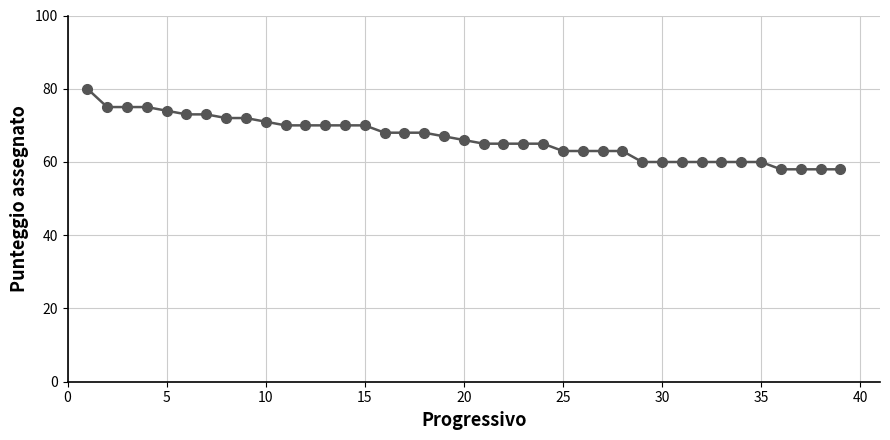

Reading right to left, list all the values displayed in this chart.

58	58	58	58	60	60	60	60	60	60	60	63	63	63	63	65	65	65	65	66	67	68	68	68	70	70	70	70	70	71	72	72	73	73	74	75	75	75	80